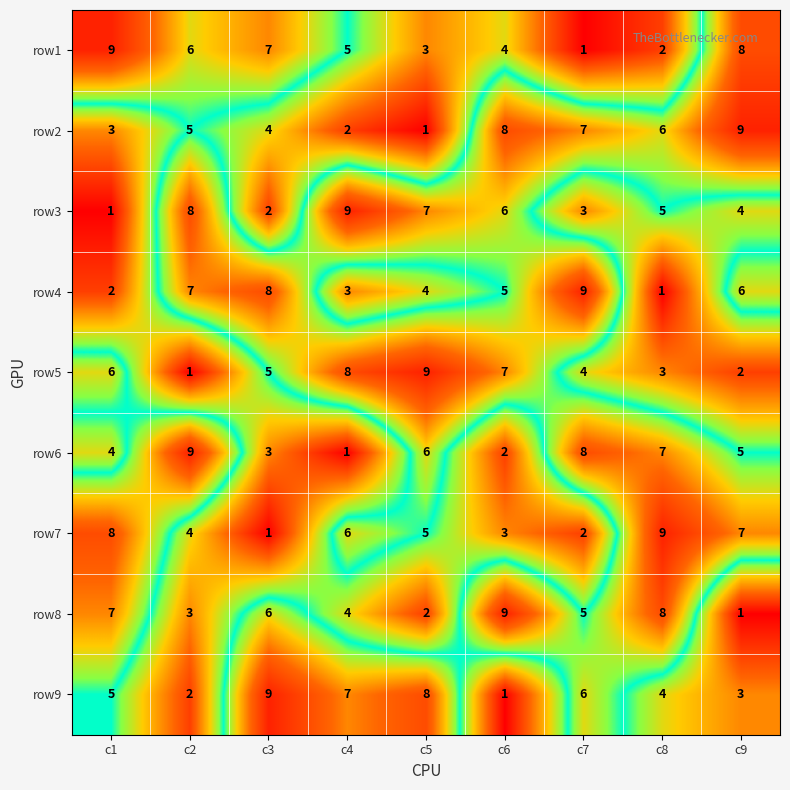

Count the row1 values in the range 3 to 7.

5